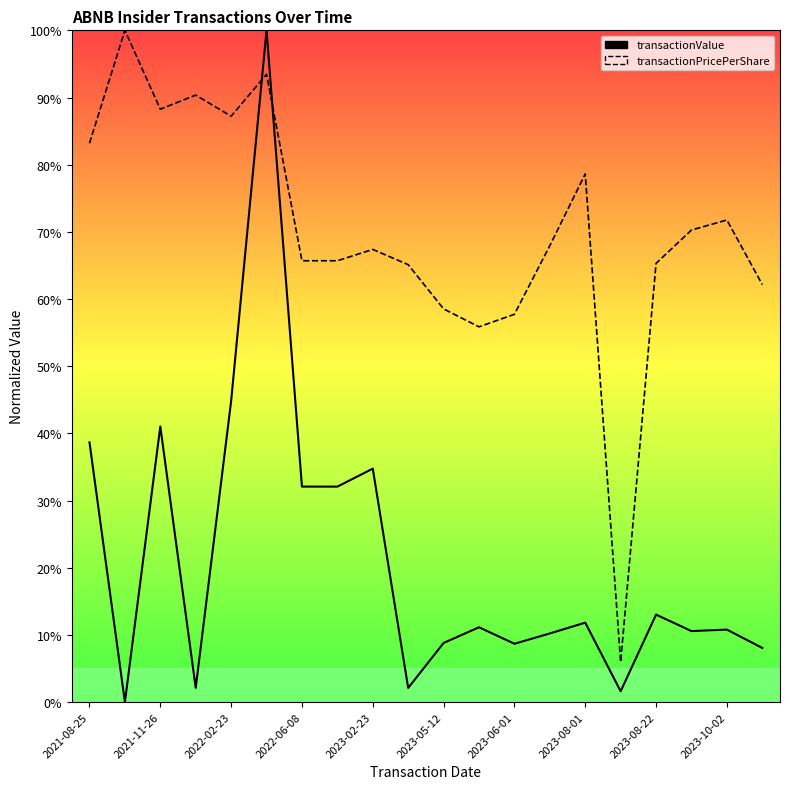

True or false: transactionPricePerShare has a value of 0.9 at 13.

False